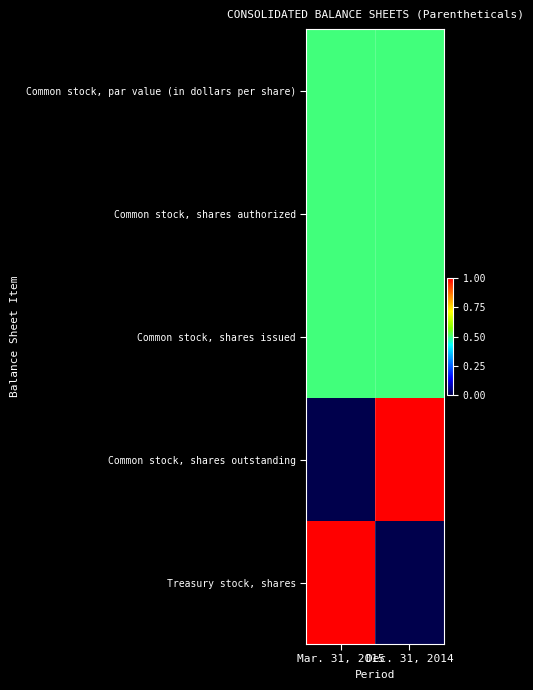

Reading left to right, transcribe all the data shown in this chart.

Common stock, par value (in dollars per share): Mar. 31, 2015=0.5	Dec. 31, 2014=0.5
Common stock, shares authorized: Mar. 31, 2015=0.5	Dec. 31, 2014=0.5
Common stock, shares issued: Mar. 31, 2015=0.5	Dec. 31, 2014=0.5
Common stock, shares outstanding: Mar. 31, 2015=0.0	Dec. 31, 2014=1.0
Treasury stock, shares: Mar. 31, 2015=1.0	Dec. 31, 2014=0.0